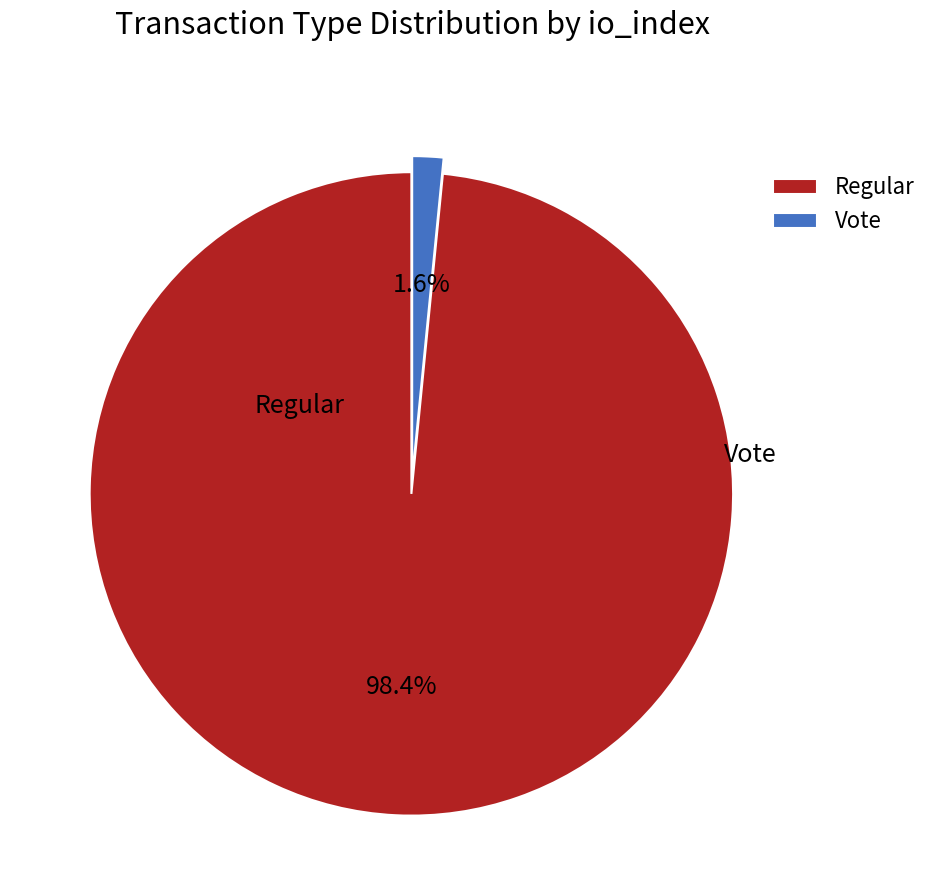

The Regular slice represents 92% of the pie. True or false?

False